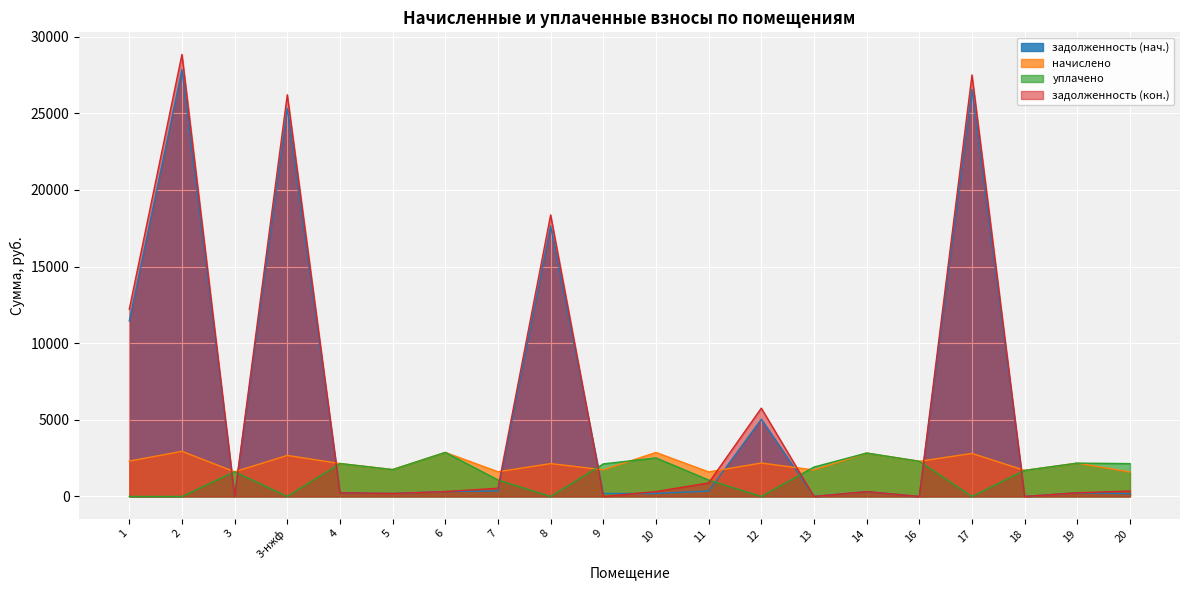

What is the spread (max minus min) of values at 20?

1964.8